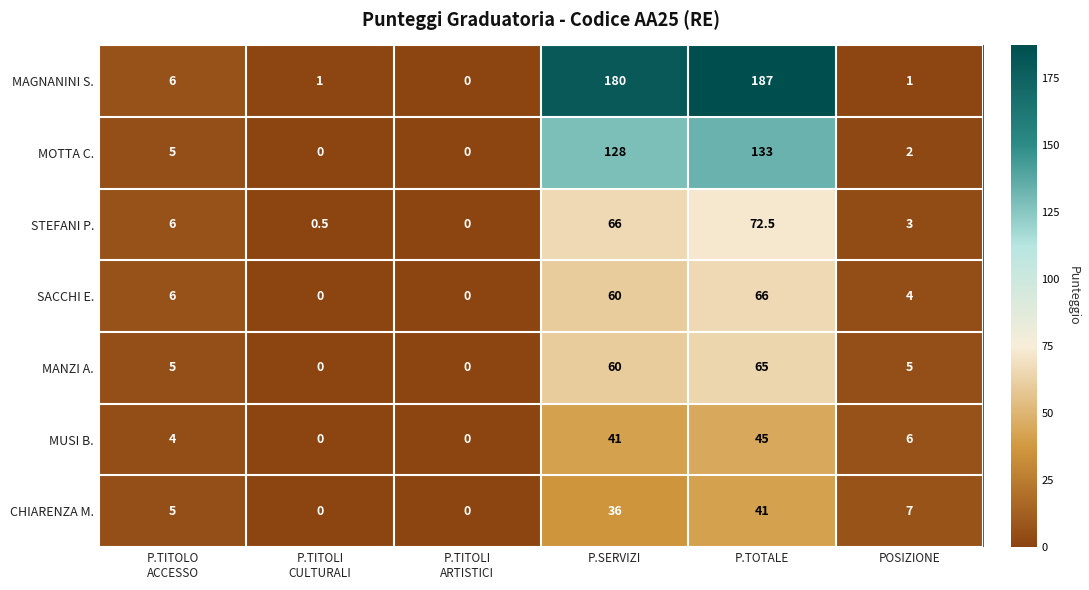

How many categories are shown in the chart?

6